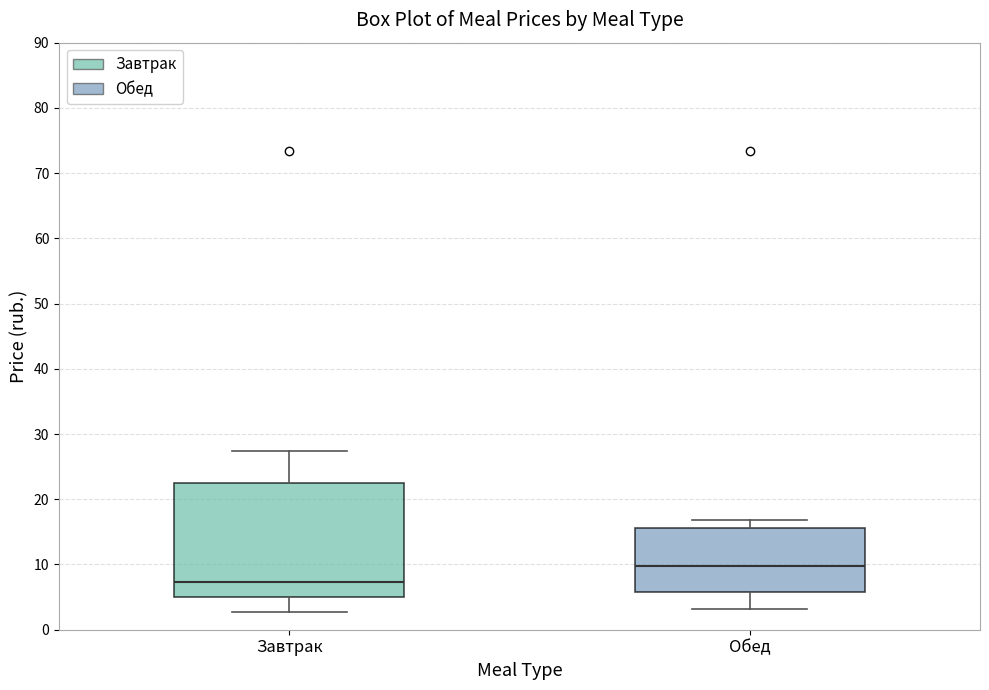

Which box is the tallest, from its lower edge to its upper edge?

Завтрак